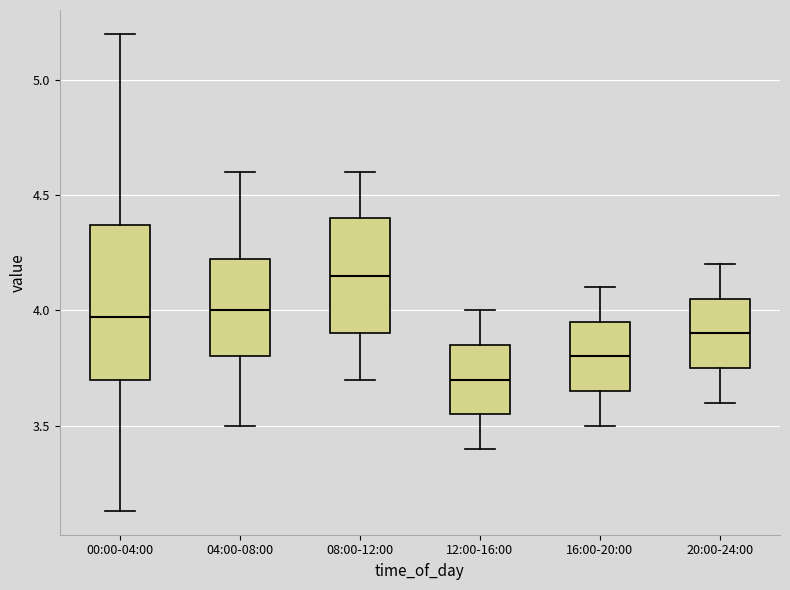

Reading left to right, read every box against the y-axis: the position of its median line, the range the box covers, and the ends of its whiskers. The values are not printed on the chart, so give them approximately, as read against the axis.

00:00-04:00: median 3.95, box 3.70 to 4.35, whiskers 3.15 to 5.20
04:00-08:00: median 4.00, box 3.80 to 4.25, whiskers 3.50 to 4.60
08:00-12:00: median 4.15, box 3.90 to 4.40, whiskers 3.70 to 4.60
12:00-16:00: median 3.70, box 3.55 to 3.85, whiskers 3.40 to 4.00
16:00-20:00: median 3.80, box 3.65 to 3.95, whiskers 3.50 to 4.10
20:00-24:00: median 3.90, box 3.75 to 4.05, whiskers 3.60 to 4.20